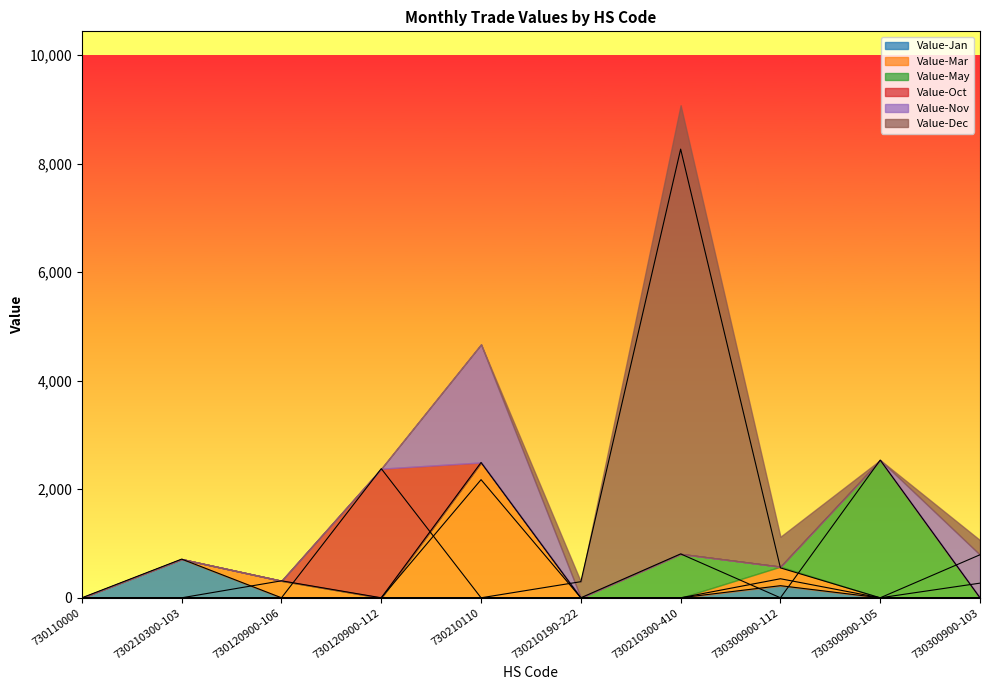

At which label is Value-Jan closest to 356?

730300900-112